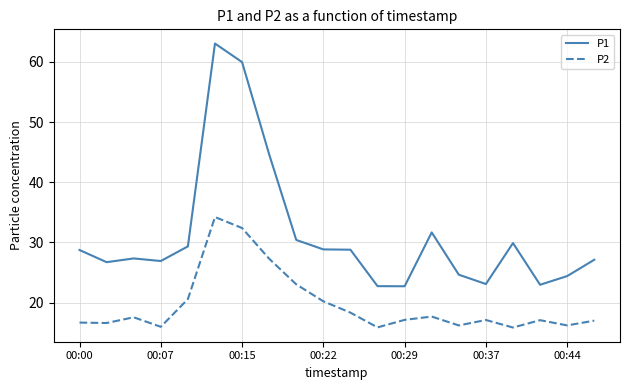

Which series has the largest total across all categories?

P1